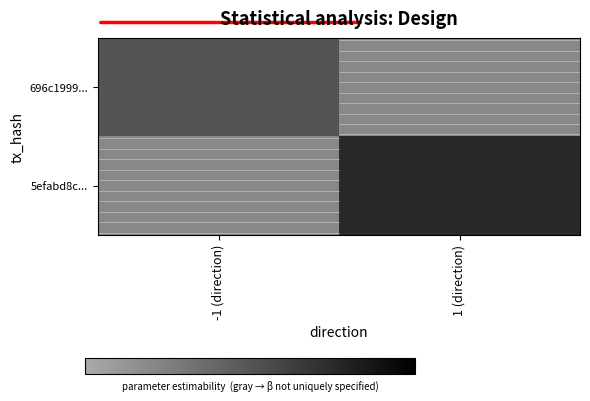

Rank the categories by 696c1999... value from highest to lowest.

-1 (direction), 1 (direction)